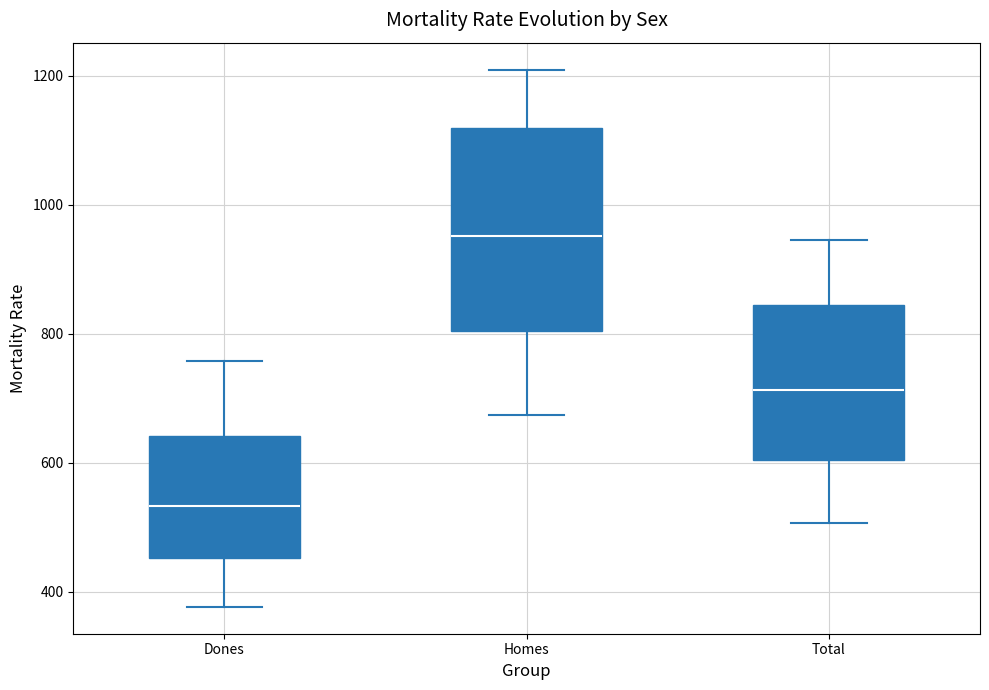

Comparing the boxes themselves (not the whiskers), which one is the tallest?

Homes